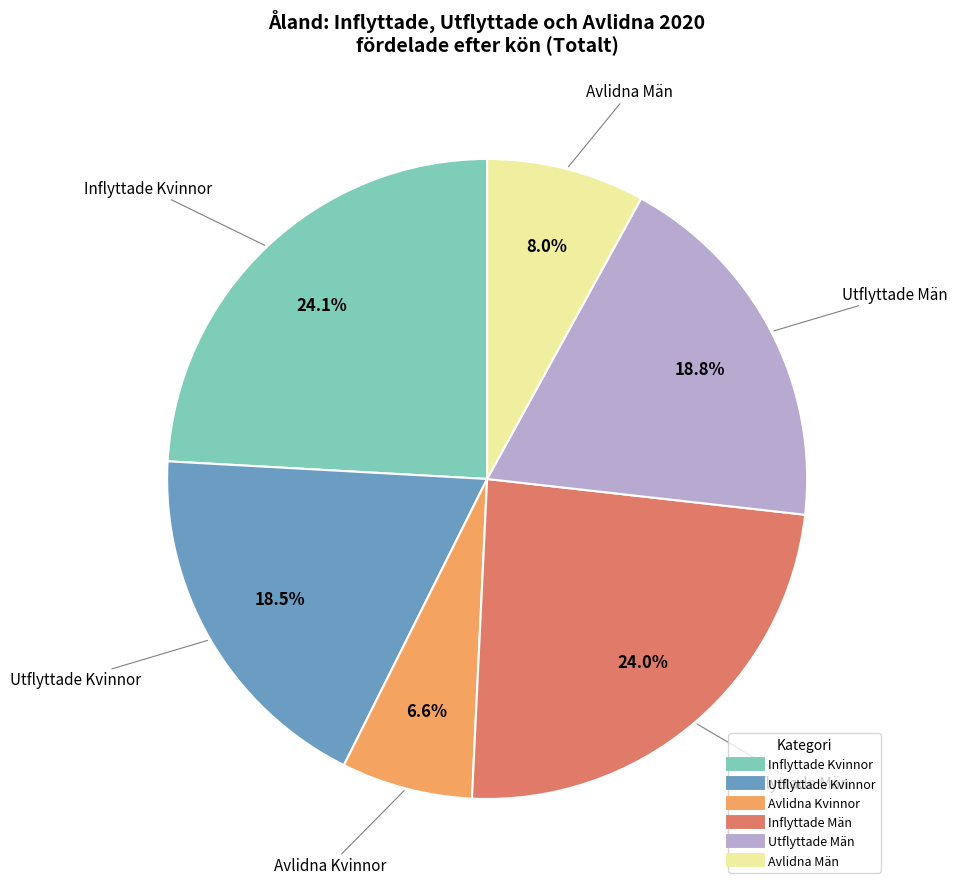

Does Inflyttade Män represent more than half of the total?

No